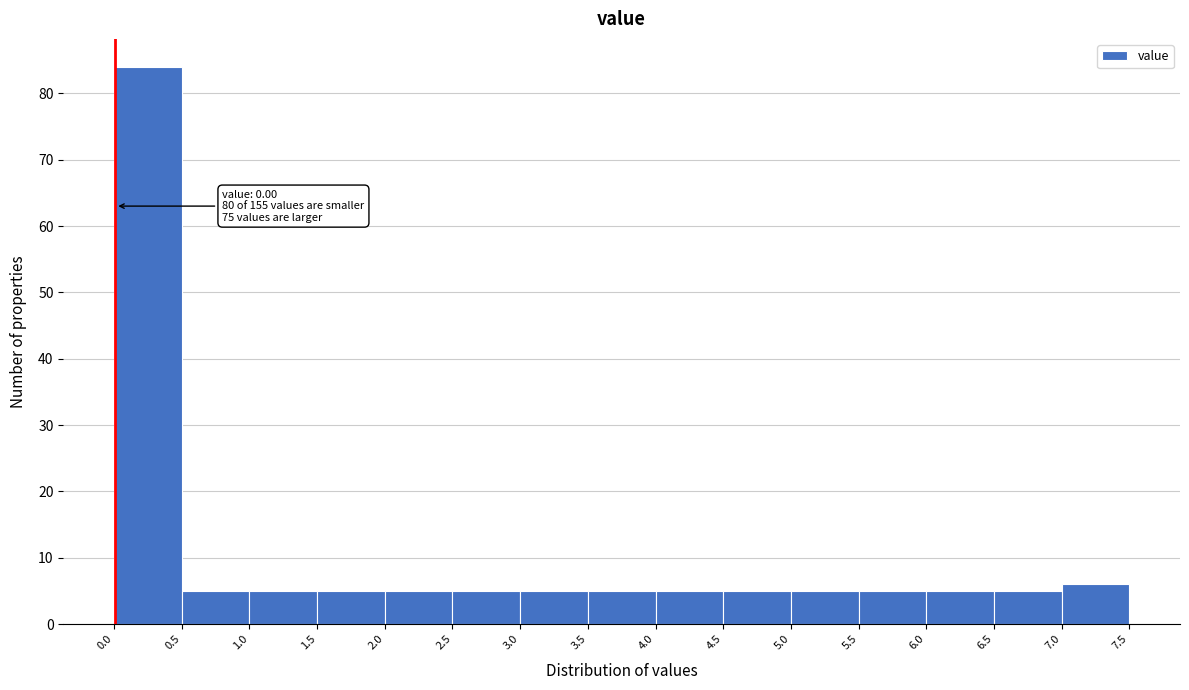

Which range on the x-axis has the tallest bar?

0.0 to 0.5